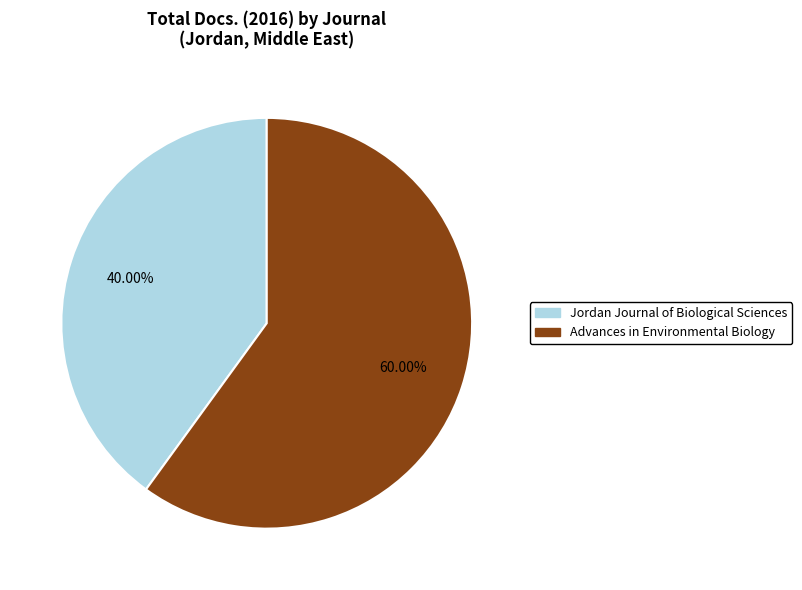

The Jordan Journal of Biological Sciences slice represents 55% of the pie. True or false?

False